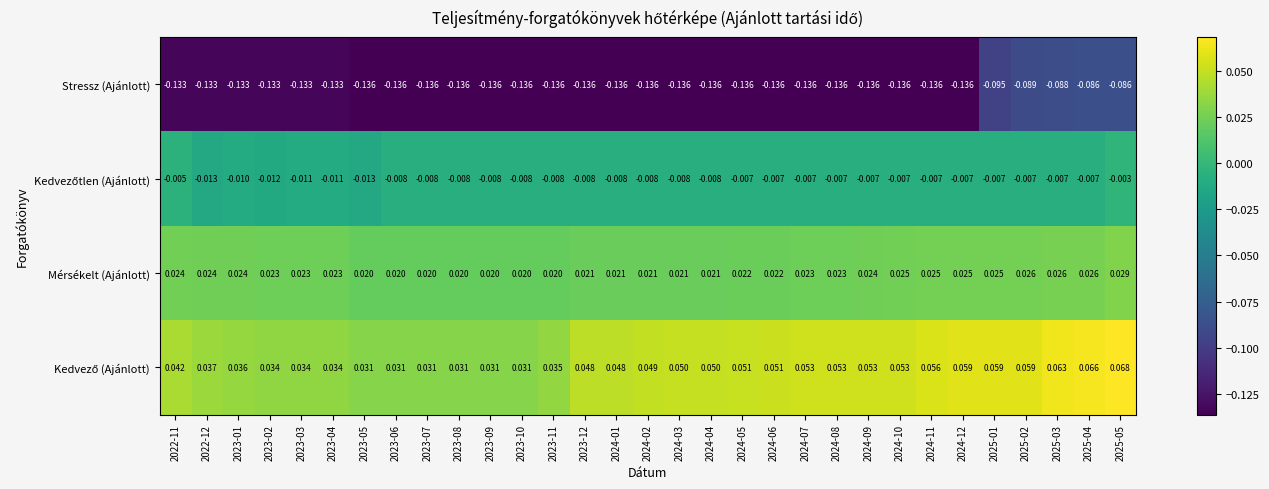

Between 2023-01 and 2025-02, which series saw the biggest shift?

Stressz (Ajánlott)